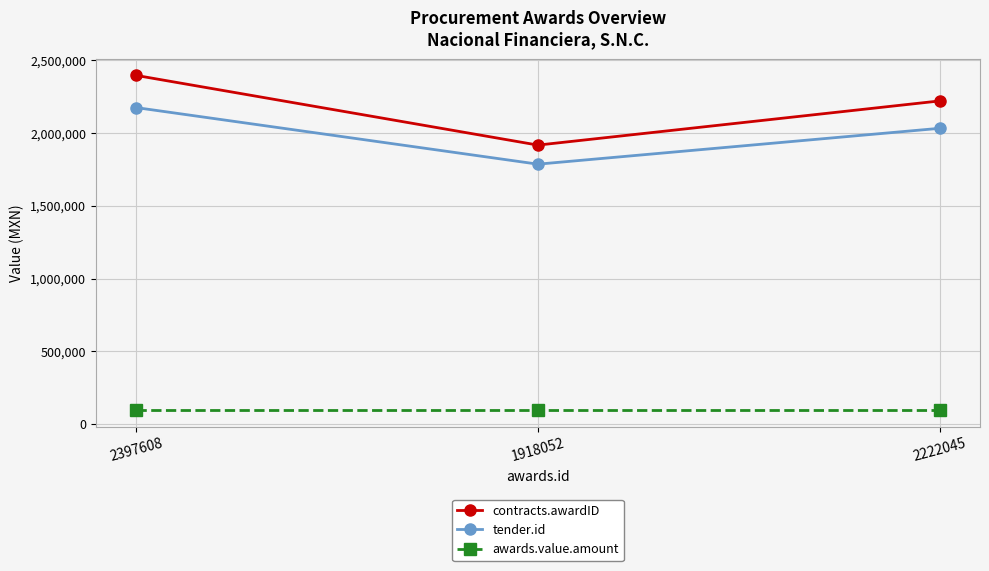

Rank the series by their maximum value, from lowest to highest.

awards.value.amount, tender.id, contracts.awardID